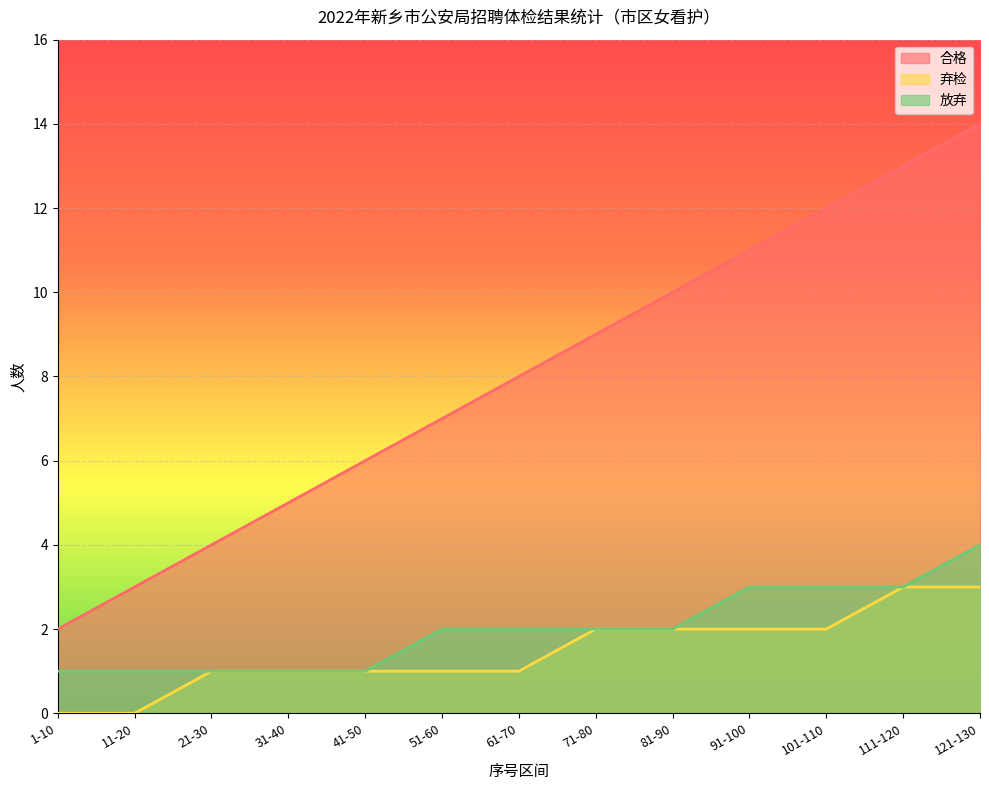

Read the 合格 value at 31-40.

5